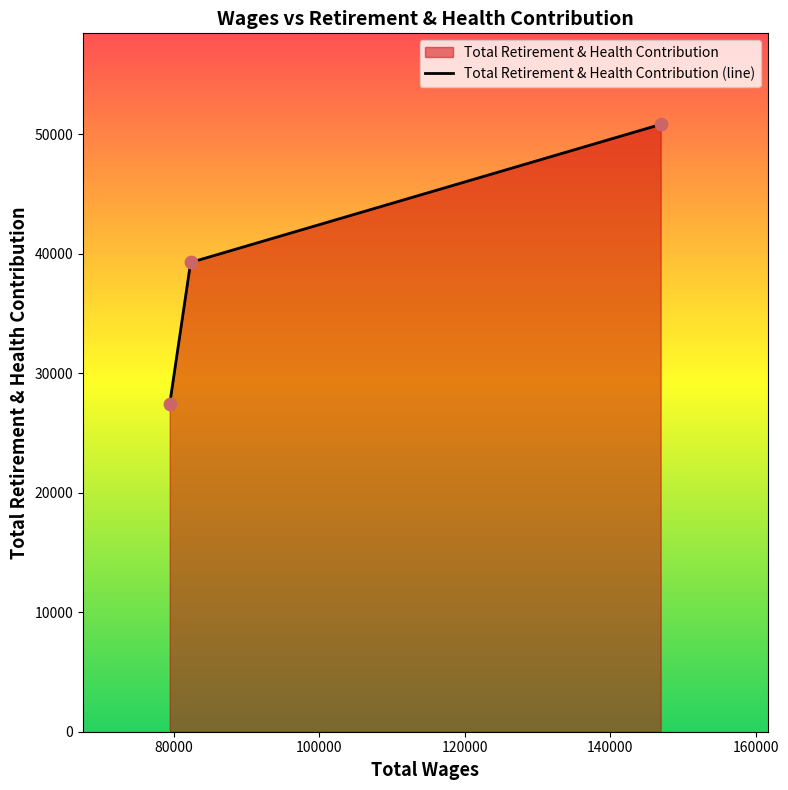

Which series has the largest total across all categories?

Total Retirement & Health Contribution (line)